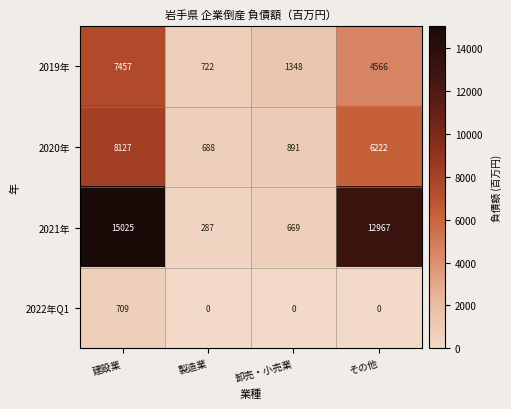

What is the average value of the 2019年 series?

3523